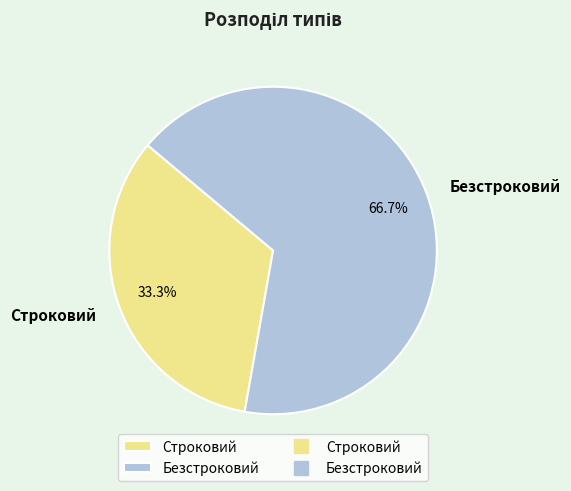

The Строковий slice represents 33% of the pie. True or false?

True